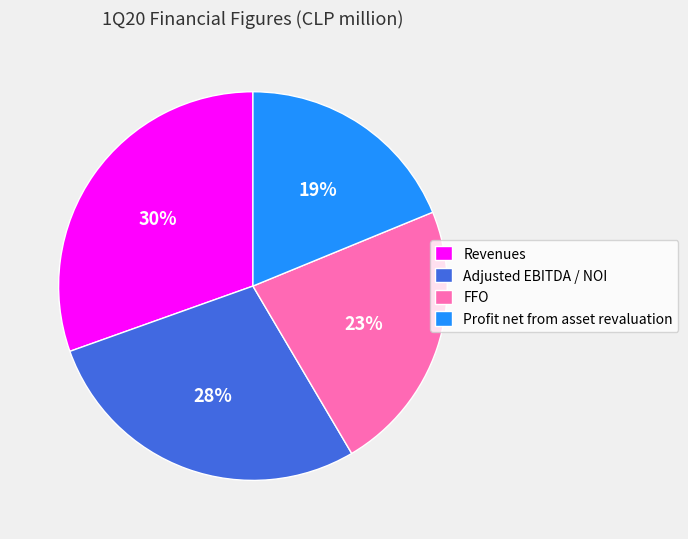

Which slice is the smallest?

Profit net from asset revaluation